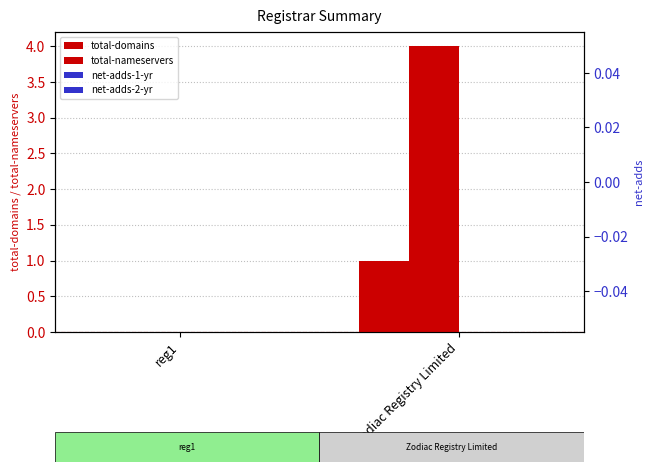

Rank the categories by net-adds-1-yr value from lowest to highest.

reg1, Zodiac Registry Limited